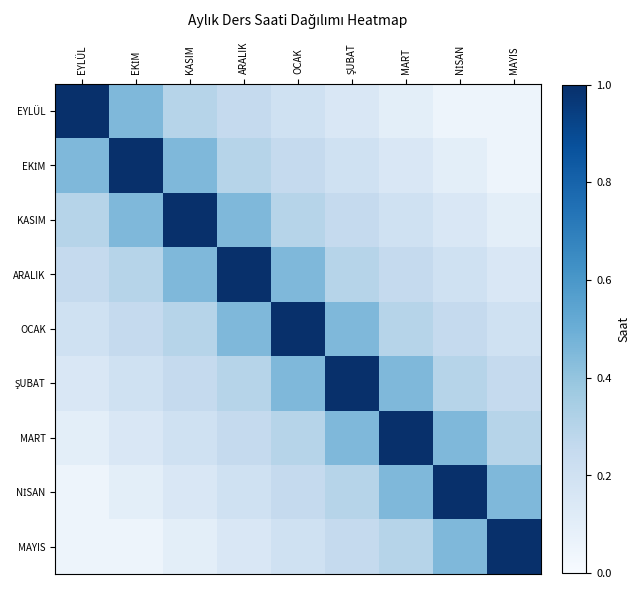

What is the total value across all series at ŞUBAT?

3.4